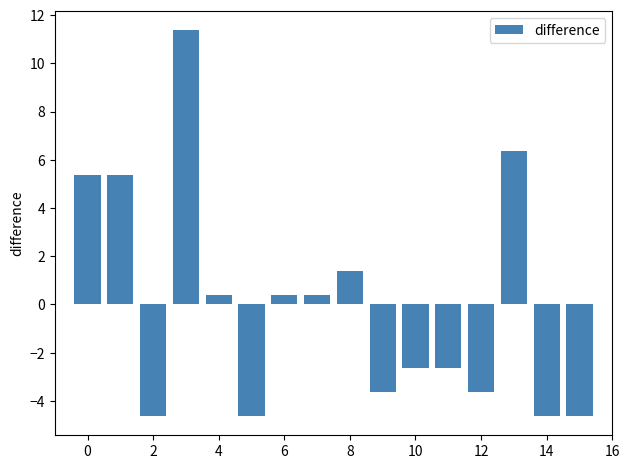

Reading left to right, transcribe all the data shown in this chart.

5.4	5.4	-4.6	11.4	0.4	-4.6	0.4	0.4	1.4	-3.6	-2.6	-2.6	-3.6	6.4	-4.6	-4.6